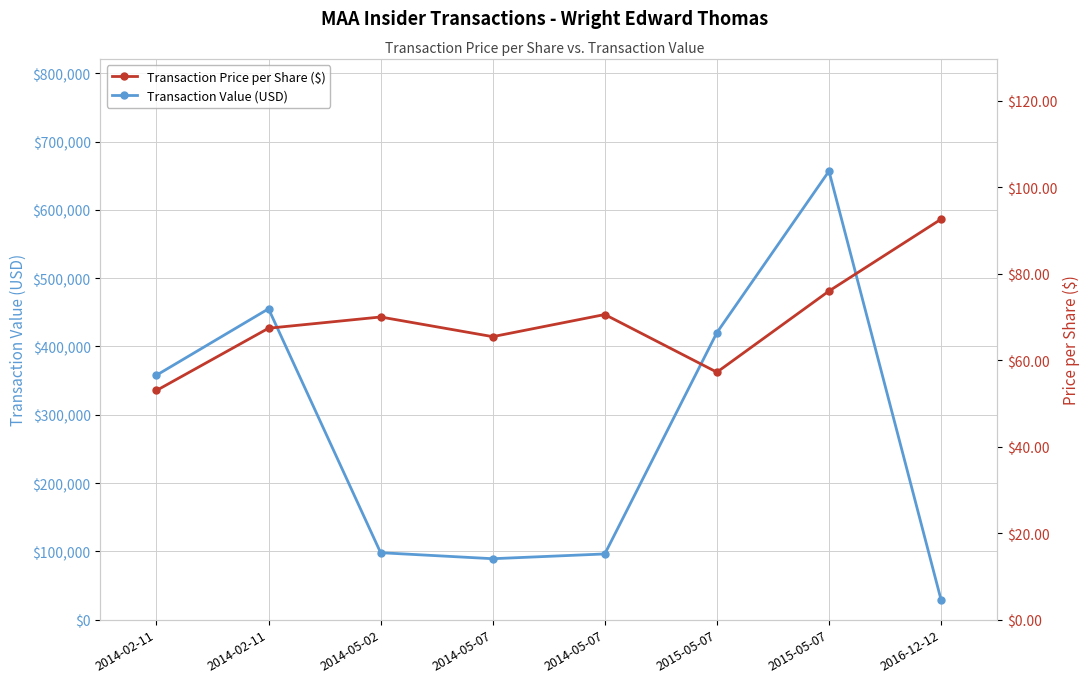

Reading right to left, what are all the values shown in this chart?

Transaction Value (USD): 28897.0	656640.0	420183.0	96190.0	89208.0	98000.0	455097.0	357856.0
Transaction Price per Share ($): 92.6	76.0	57.2	70.6	65.5	70.0	67.4	53.0